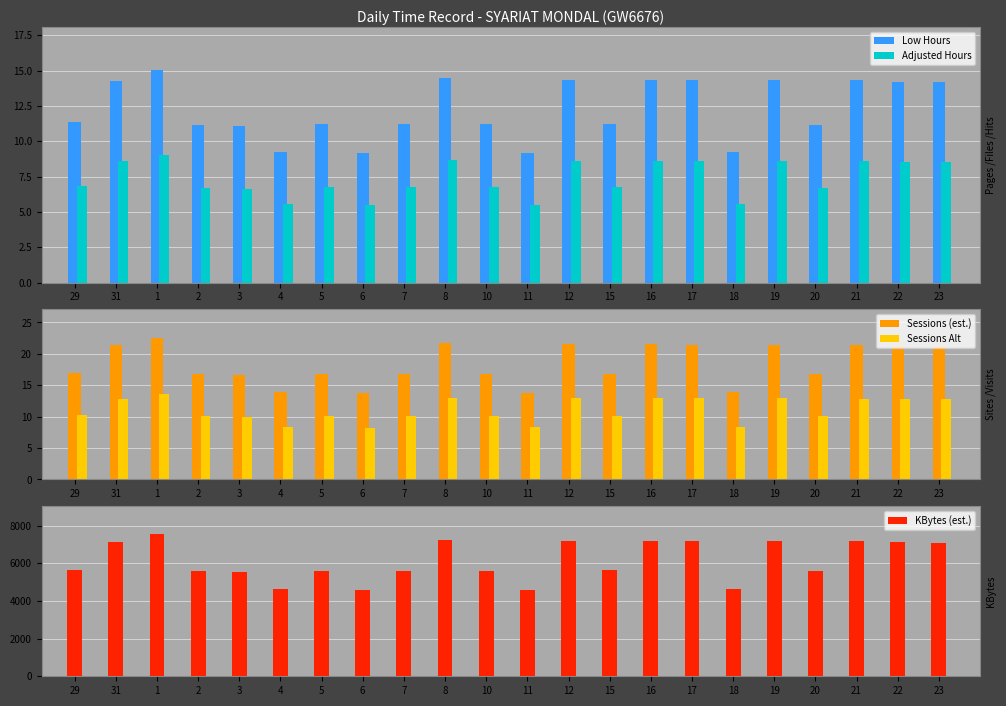

At which label is KBytes (est.) closest to 6057?

29